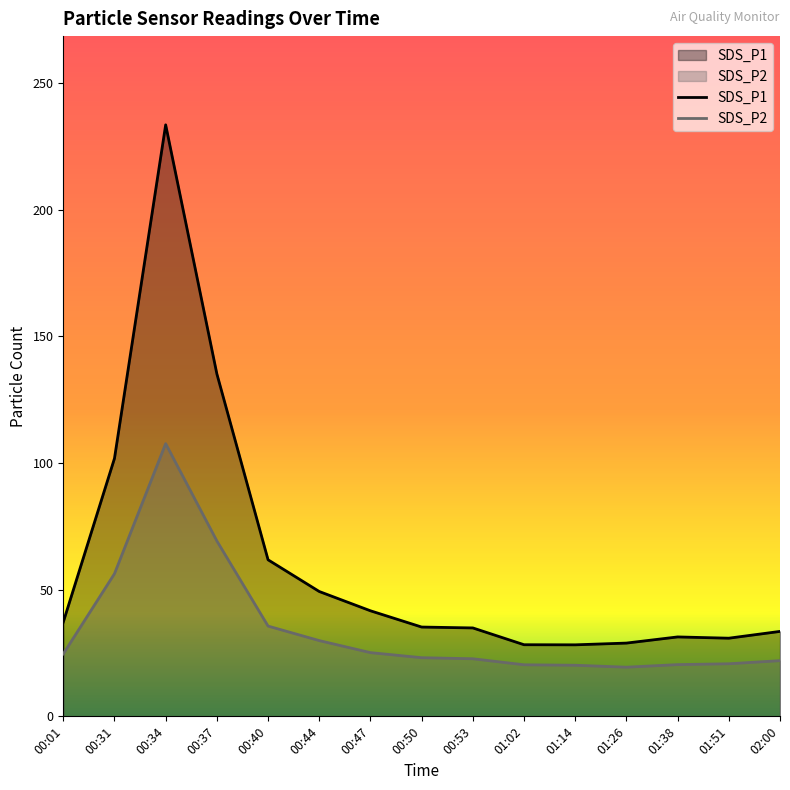

Where is the first local maximum for SDS_P2?

00:34